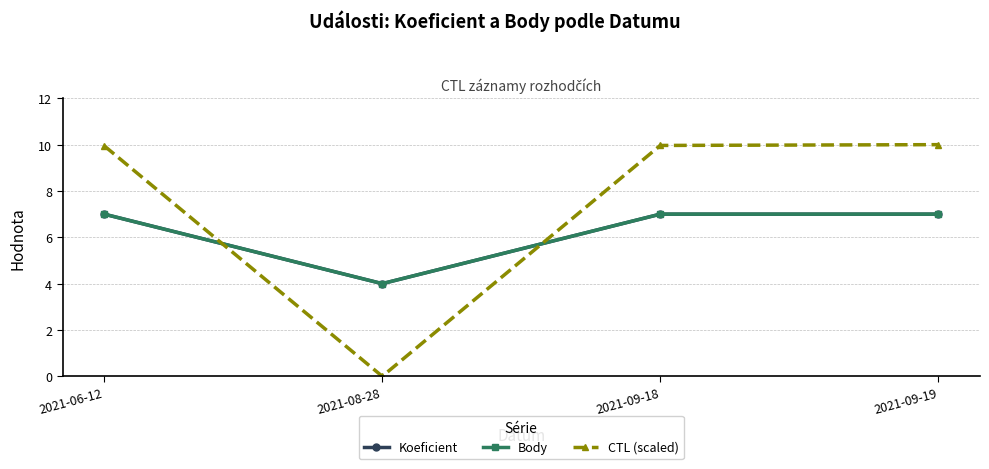

Reading left to right, extract all data points from this chart.

Koeficient: 7.0	4.0	7.0	7.0
Body: 7.0	4.0	7.0	7.0
CTL (scaled): 9.9	0.0	10.0	10.0